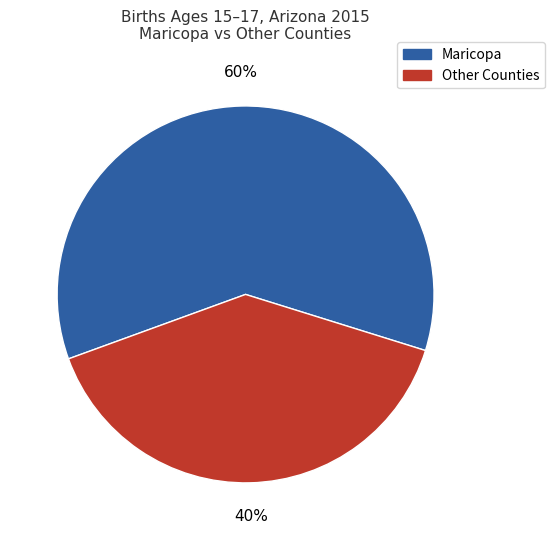

Between Other Counties and Maricopa, which is larger?

Maricopa